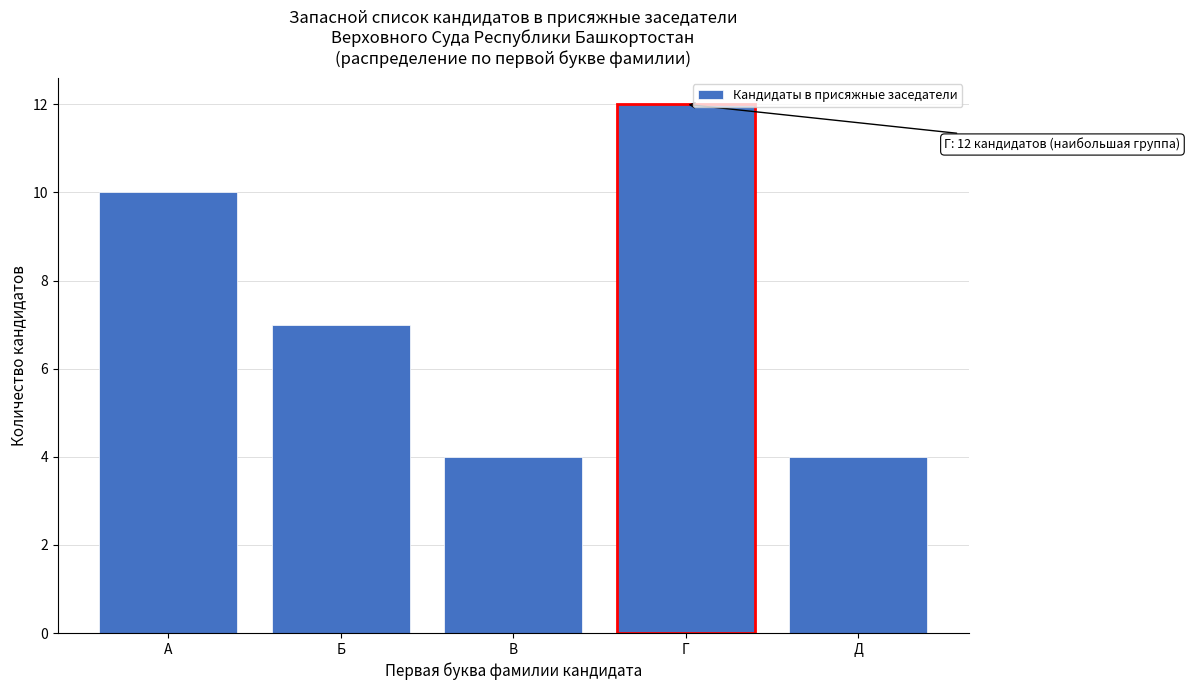

Reading left to right, transcribe all the data shown in this chart.

А=10	Б=7	В=4	Г=12	Д=4